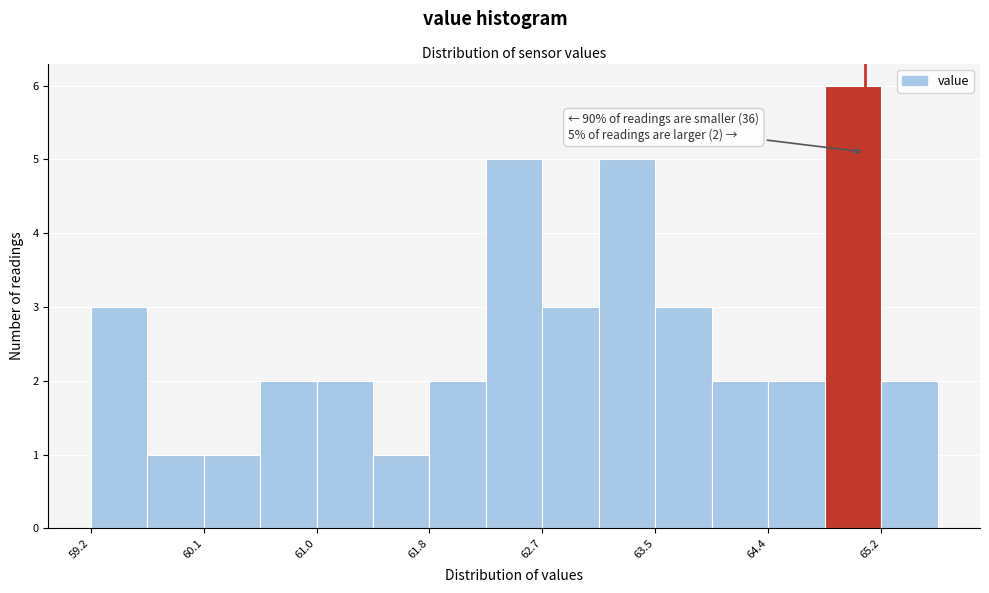

Which range on the x-axis has the tallest bar?

64.8 to 65.2